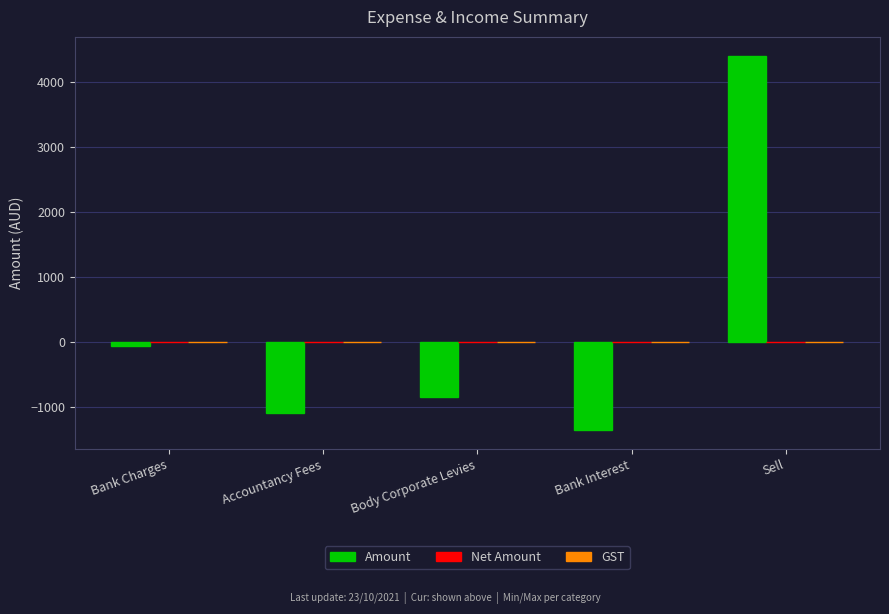

Reading right to left, transcribe all the data shown in this chart.

Sell=4400.0	Bank Interest=-1365.5	Body Corporate Levies=-855.0	Accountancy Fees=-1100.0	Bank Charges=-60.0